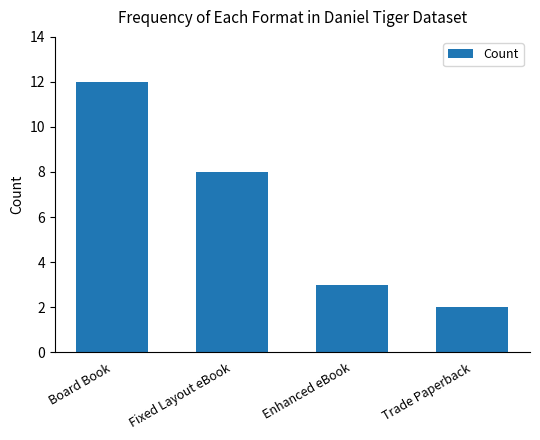

Count the number of data series in this chart.

1